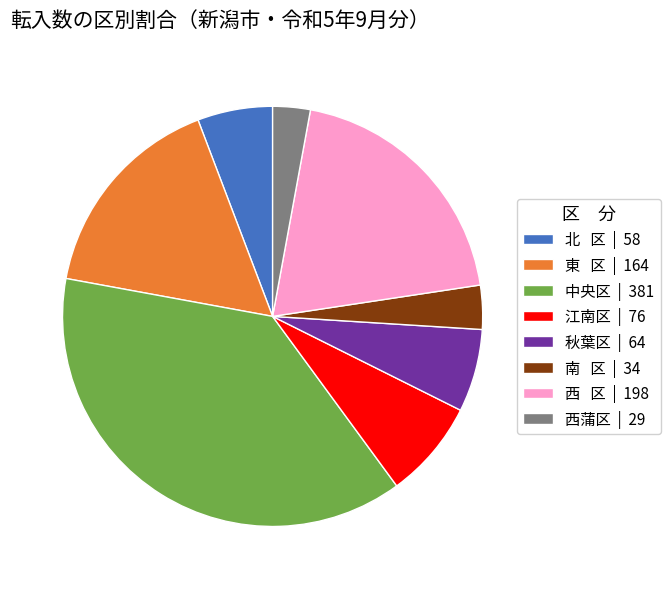

Combined, do 江南区 | 76 and 東 区 | 164 account for over 50%?

No